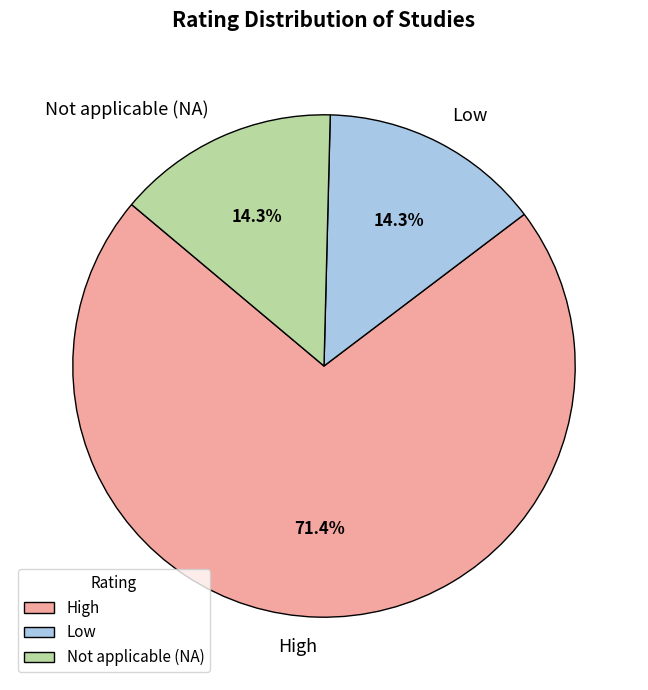

What percentage is NOT represented by High?

28.6%